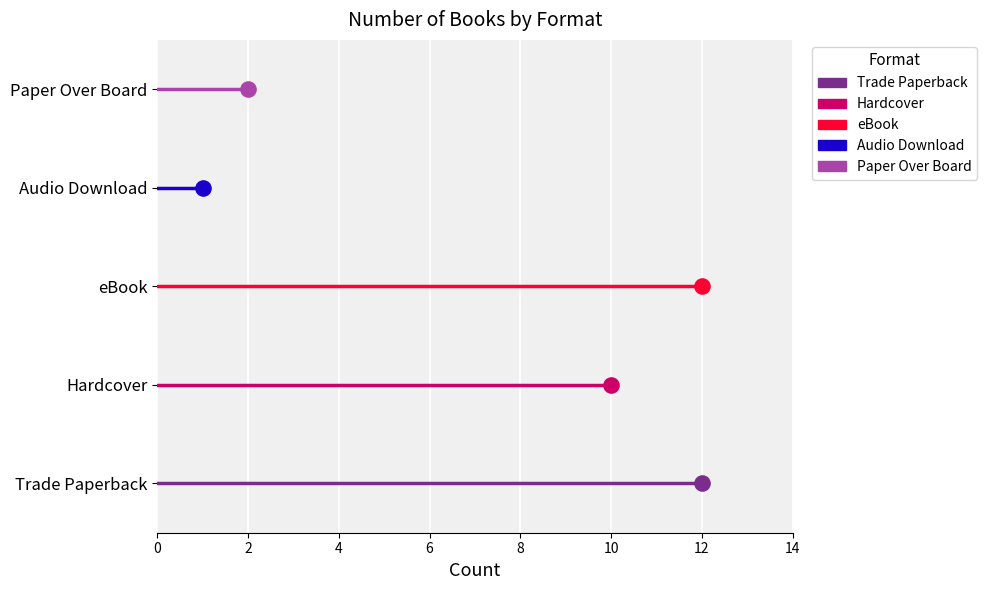

Which series has the widest spread of Y values?

Trade Paperback